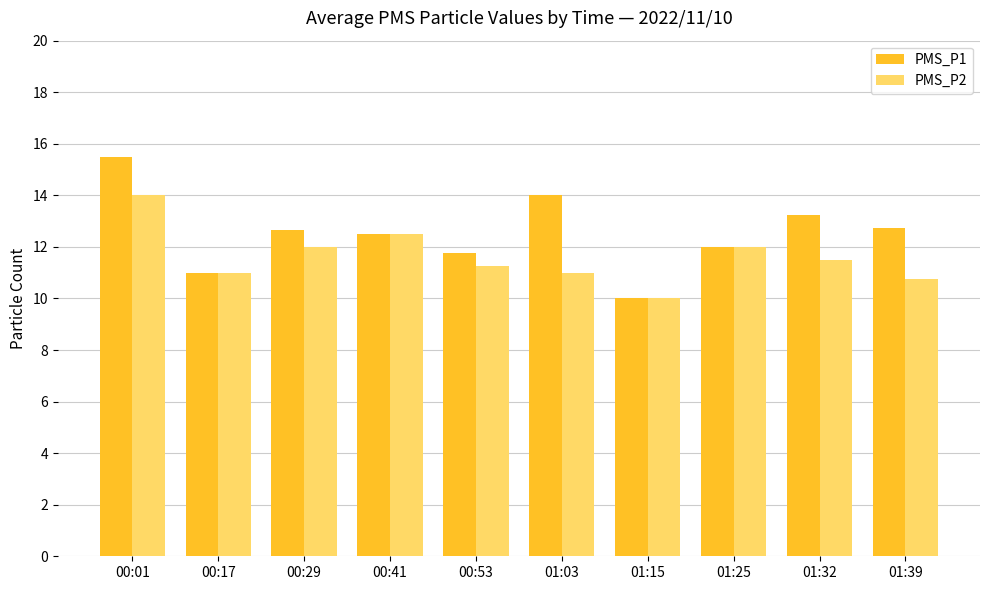

Where is PMS_P1 nearest to the value 12?

01:25